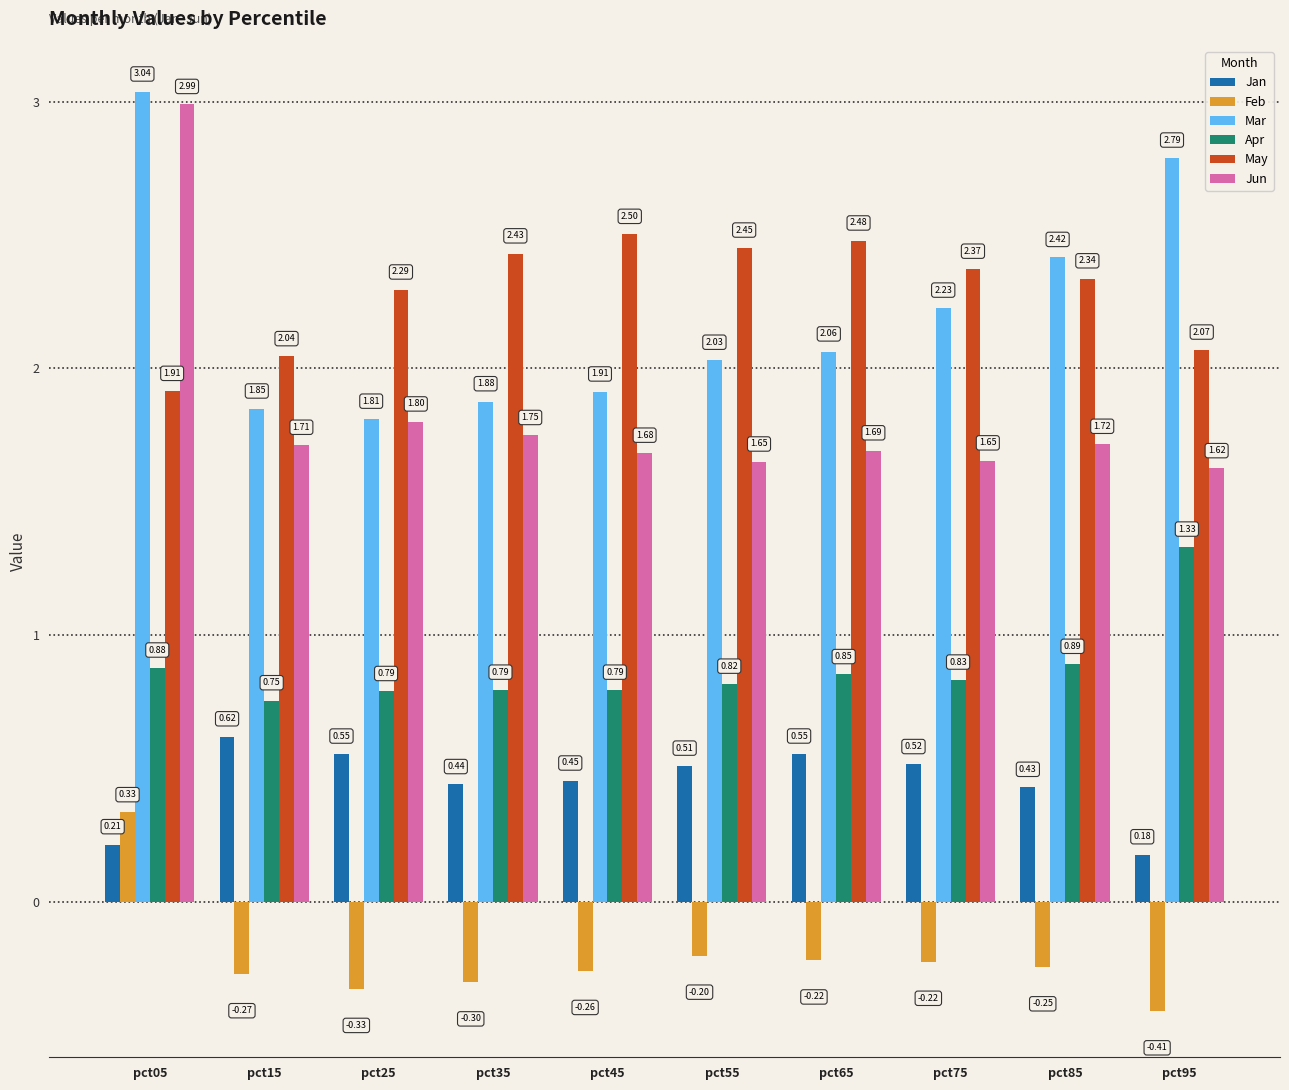

What is the difference between the maximum and minimum values in the Feb series?

0.7